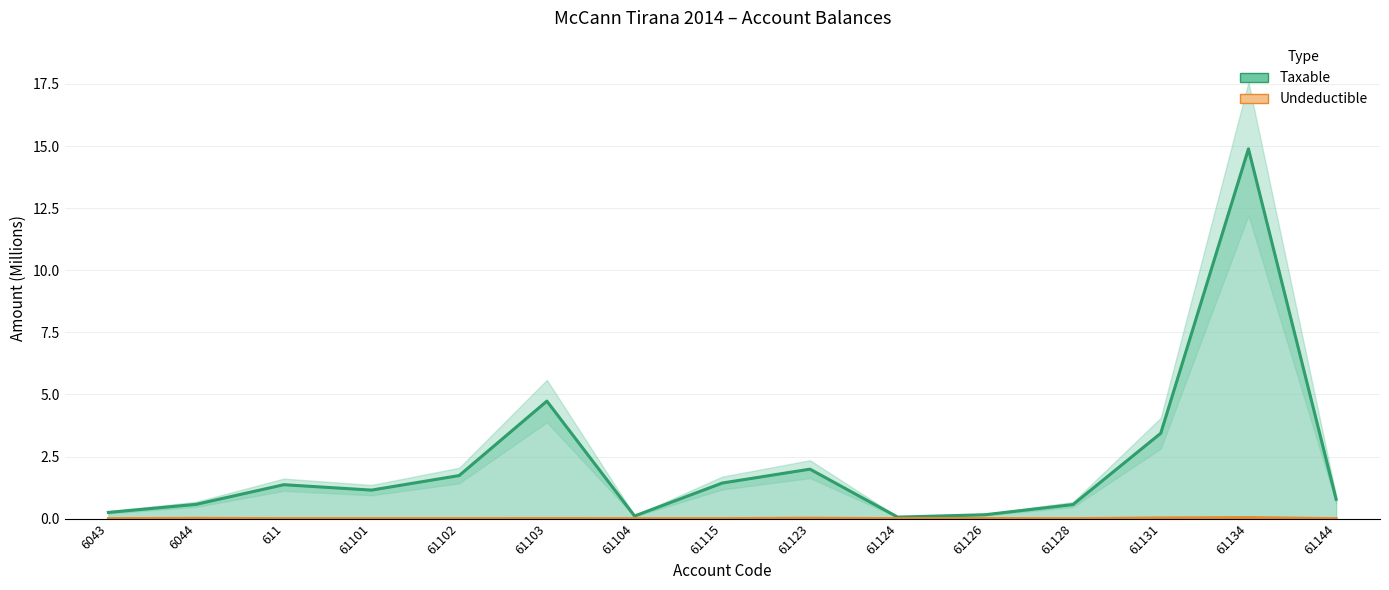

Which category has the lowest value in the Undeductible series?

6043